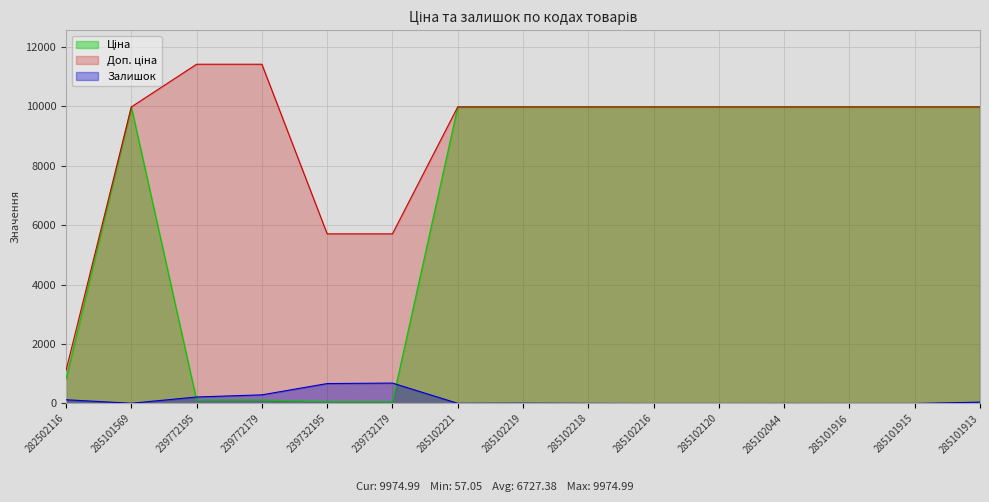

The value of Залишок at 285101569 is 3.2. True or false?

False